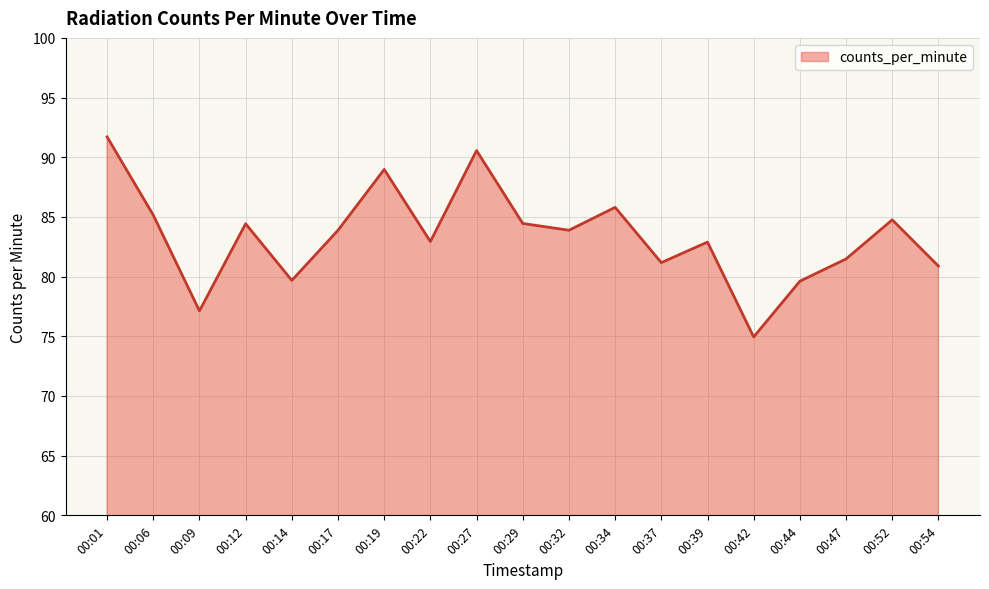

Which category has the lowest value across all series?

00:42